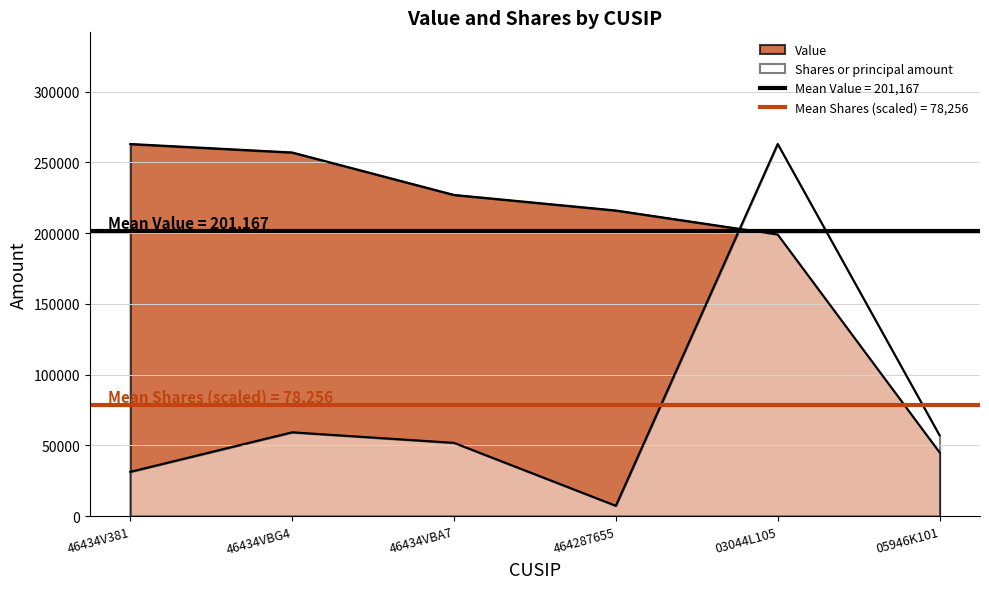

What is the value of the Shares or principal amount point at the 6th from the left?

57046.2